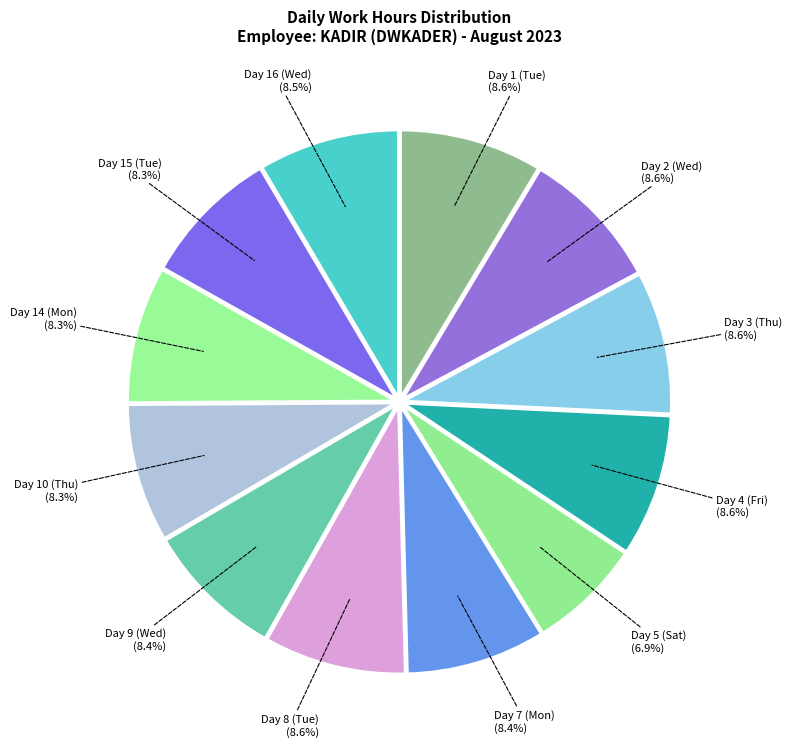

The Day 2 (Wed) slice represents 22% of the pie. True or false?

False